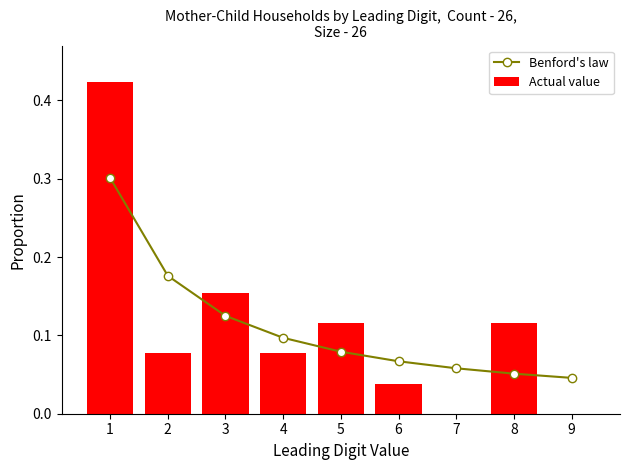

Reading left to right, extract all data points from this chart.

Benford's law: 1=0.3	2=0.2	3=0.1	4=0.1	5=0.1	6=0.1	7=0.1	8=0.1	9=0.0
Actual value: 1=0.4	2=0.1	3=0.2	4=0.1	5=0.1	6=0.0	7=0.0	8=0.1	9=0.0